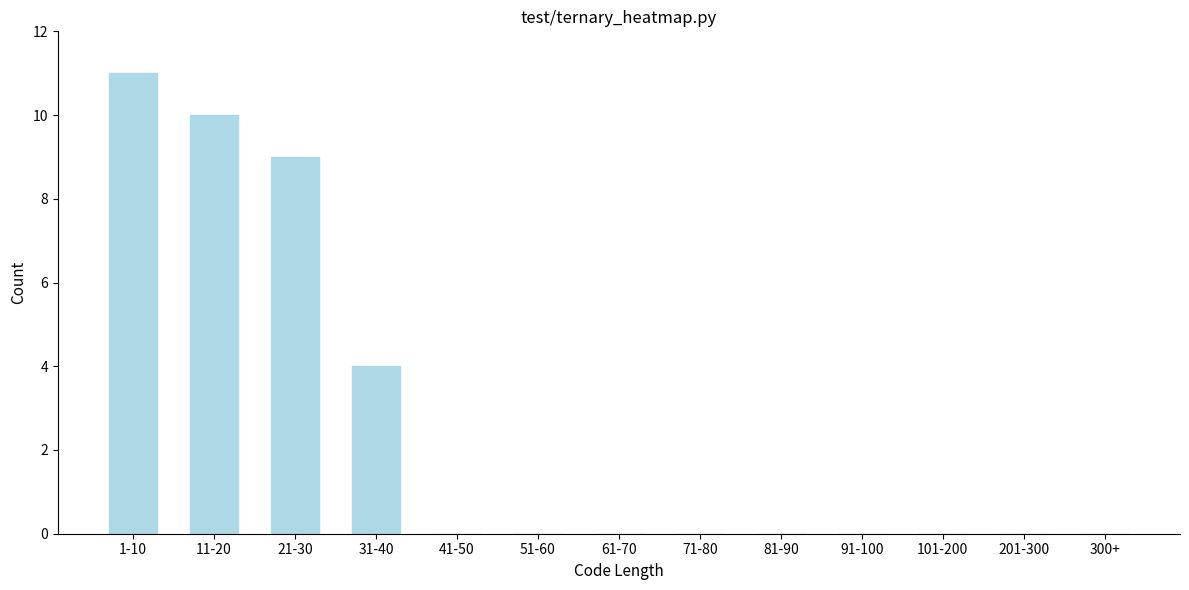

Reading right to left, list all the values displayed in this chart.

300+=0	201-300=0	101-200=0	91-100=0	81-90=0	71-80=0	61-70=0	51-60=0	41-50=0	31-40=4	21-30=9	11-20=10	1-10=11